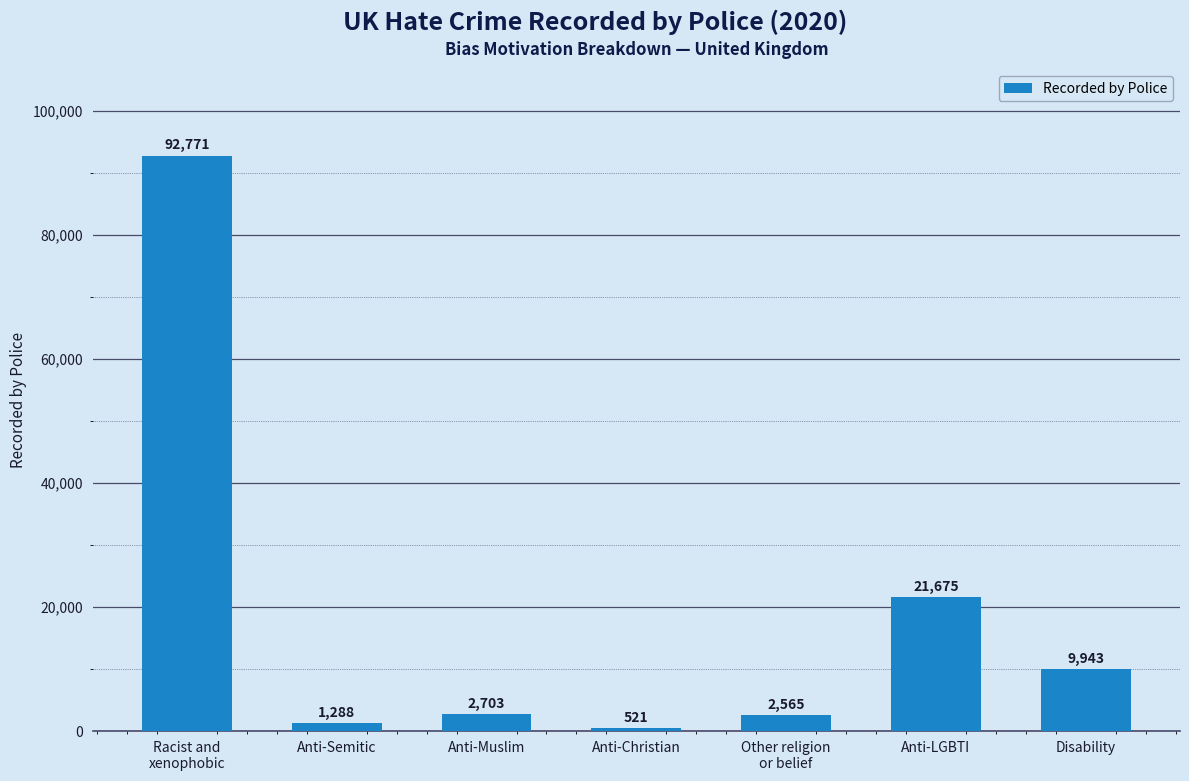

What is the sum of the values at Anti-Semitic and Anti-LGBTI?

22963